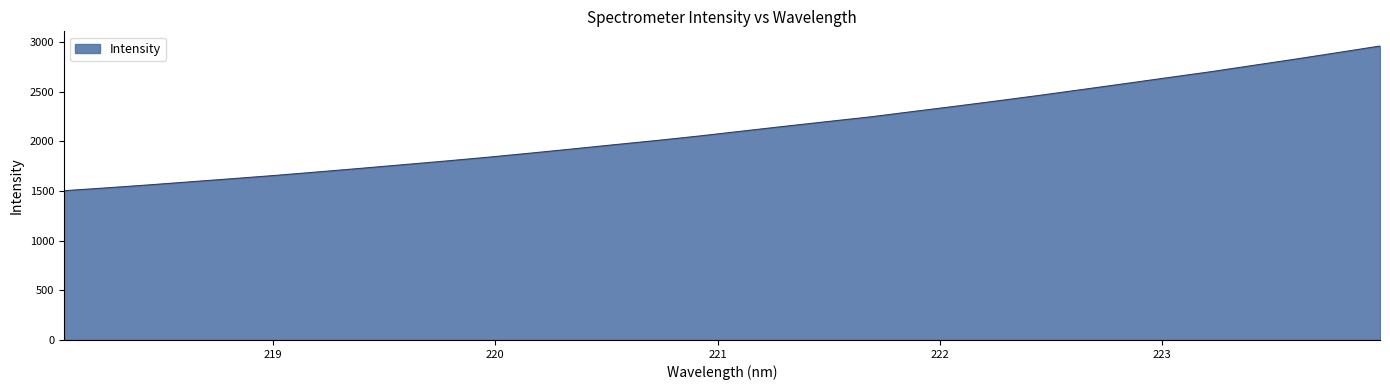

What is the maximum value shown in the chart?

2957.8